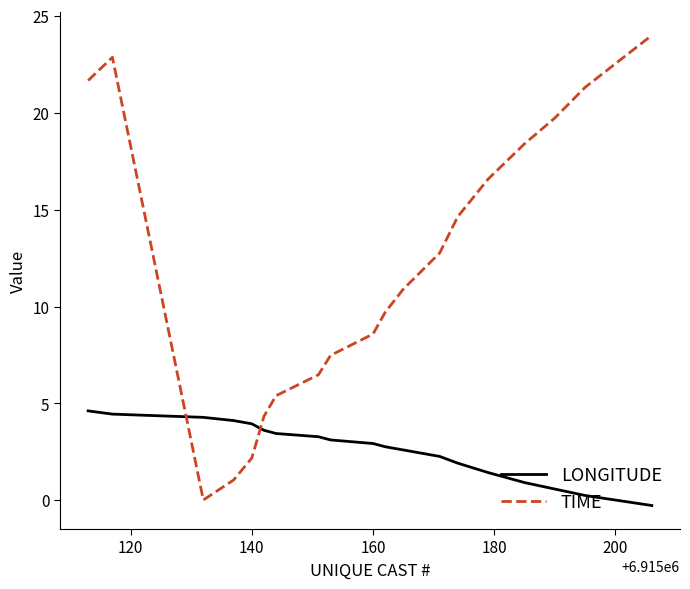

Rank the series by their average value, from highest to lowest.

TIME, LONGITUDE